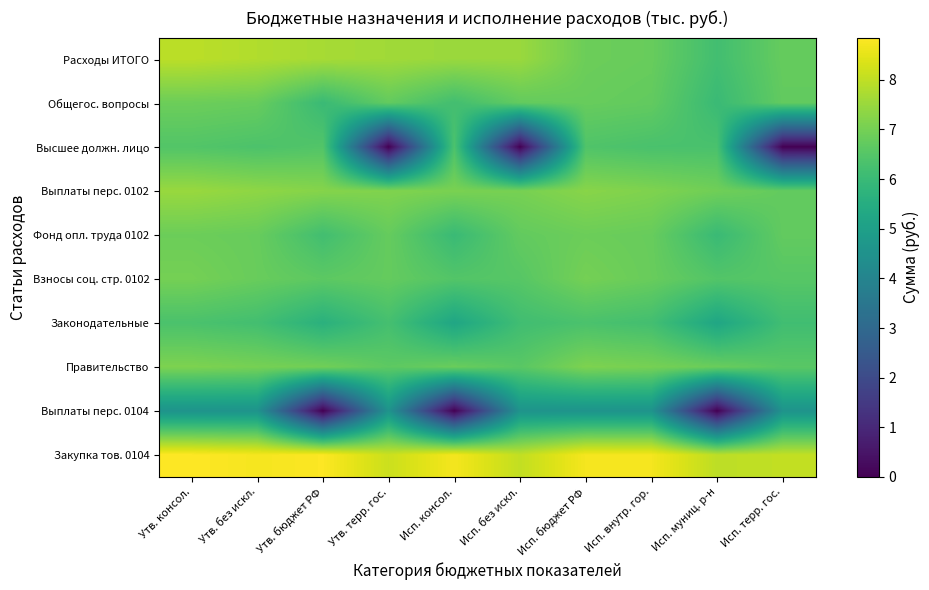

Which category has the lowest value across all series?

Утв. терр. гос.